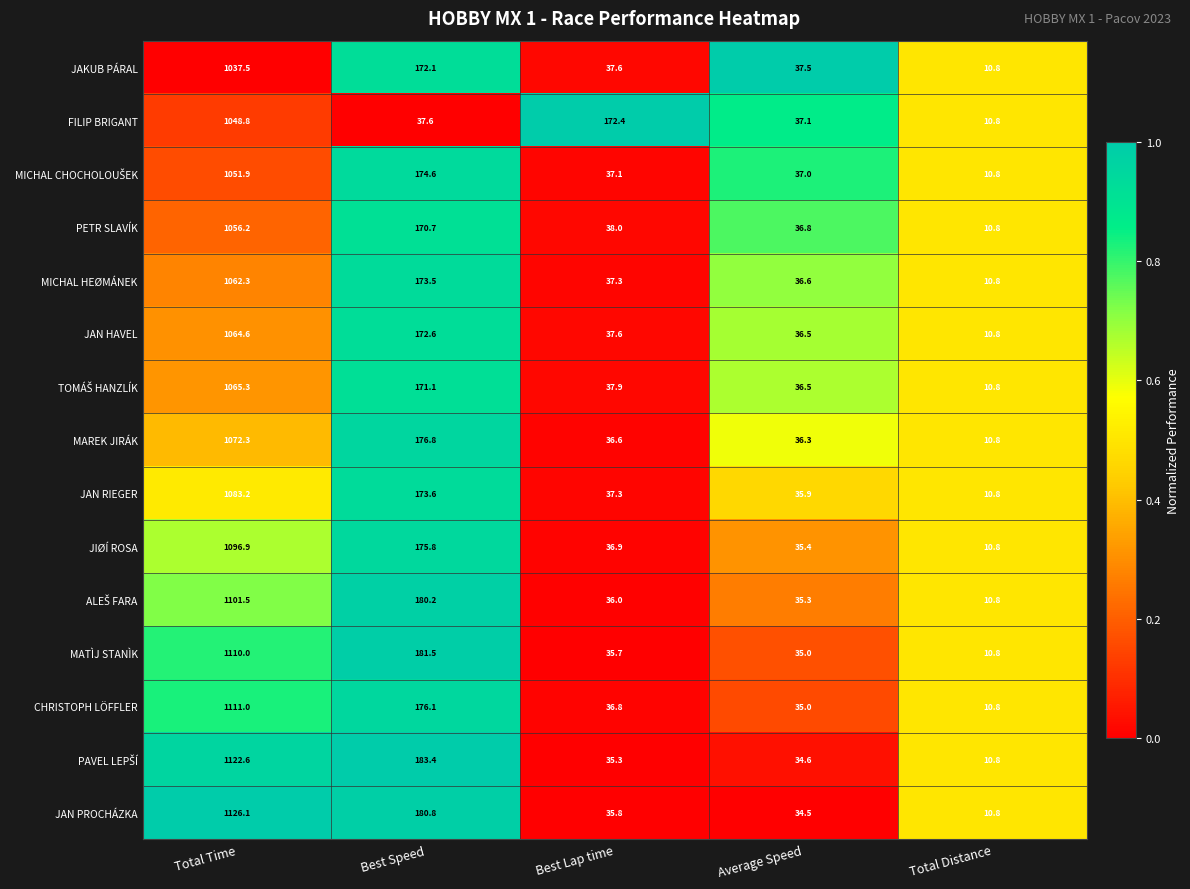

Which series has the largest range (max minus min)?

JAN PROCHÁZKA